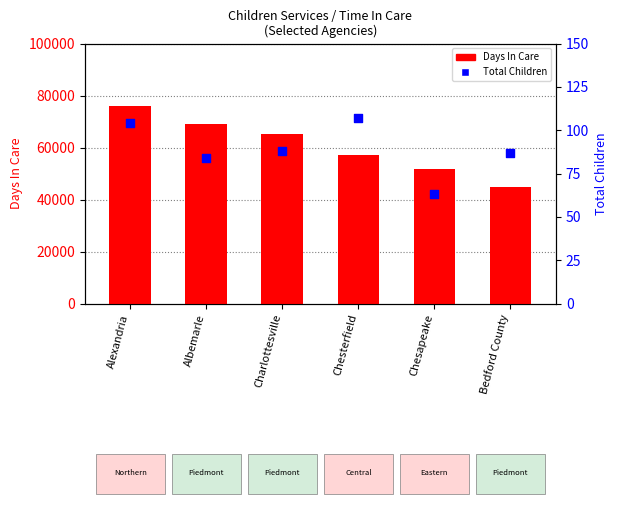

Which series has the largest total across all categories?

Days In Care